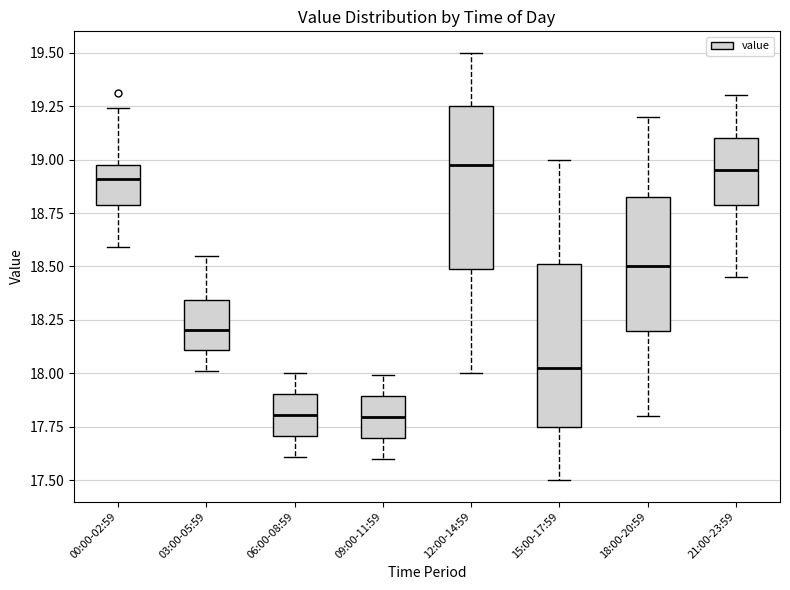

Where does the upper whisker of the box for 06:00-08:59 end on the y-axis? The values are not printed on the chart, so give them approximately, as read against the axis.

18.00